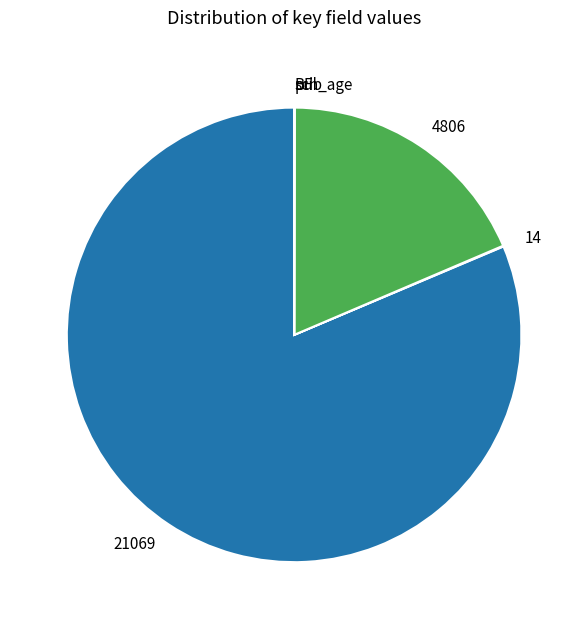

What is the largest slice in the pie chart?

21069